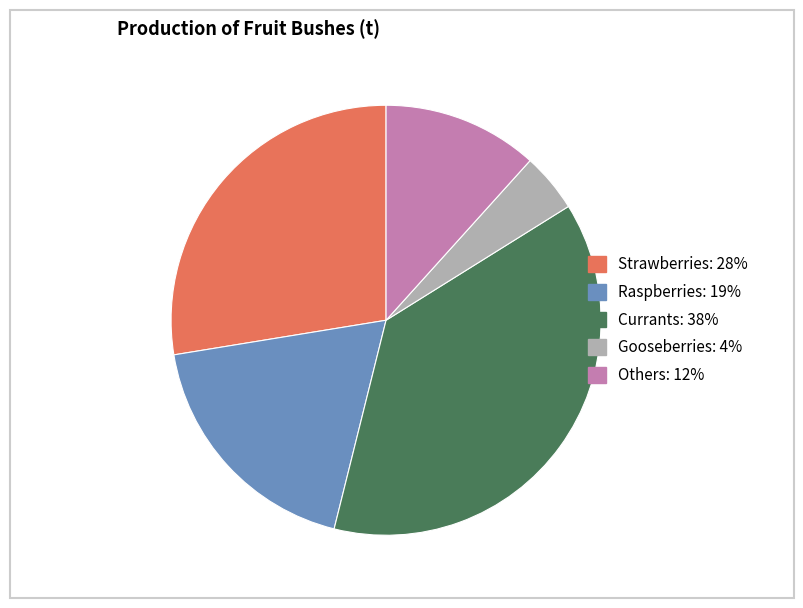

Is the sum of Strawberries and Others greater than half?

No